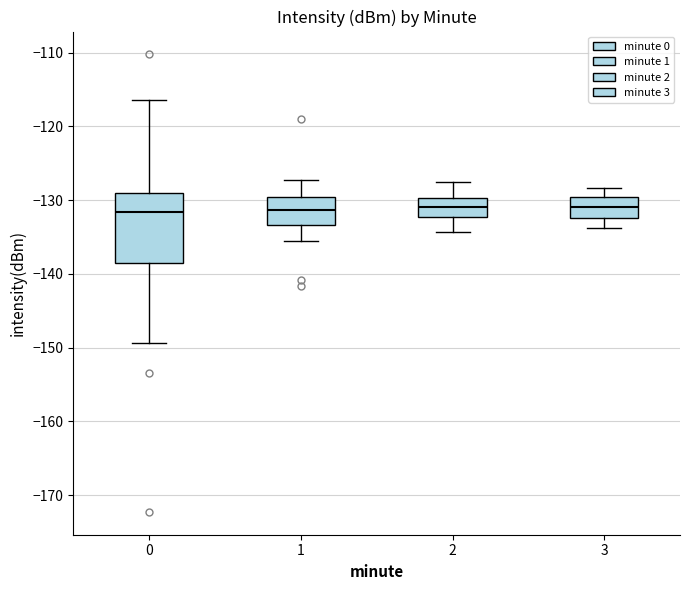

Reading left to right, transcribe this box plot: for each box, give where its median line is, the range the box spans, and where its two whiskers end, as read against the y-axis. The values are not printed on the chart, so give them approximately, as read against the axis.

0: median -132, box -138 to -129, whiskers -149 to -117
1: median -131, box -133 to -130, whiskers -135 to -127
2: median -131, box -132 to -130, whiskers -134 to -128
3: median -131, box -132 to -130, whiskers -134 to -128